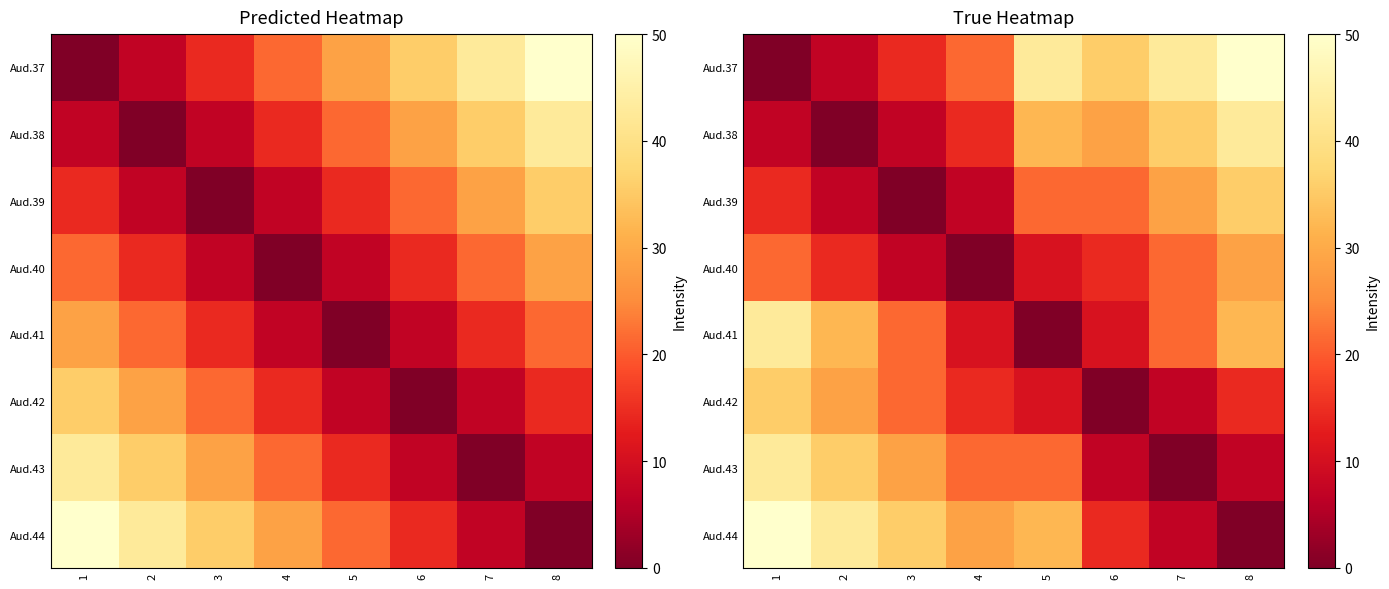

Rank the series by their maximum value, from lowest to highest.

Aud.40, Aud.39, Aud.42, Aud.38, Aud.43, Aud.41, Aud.37, Aud.44